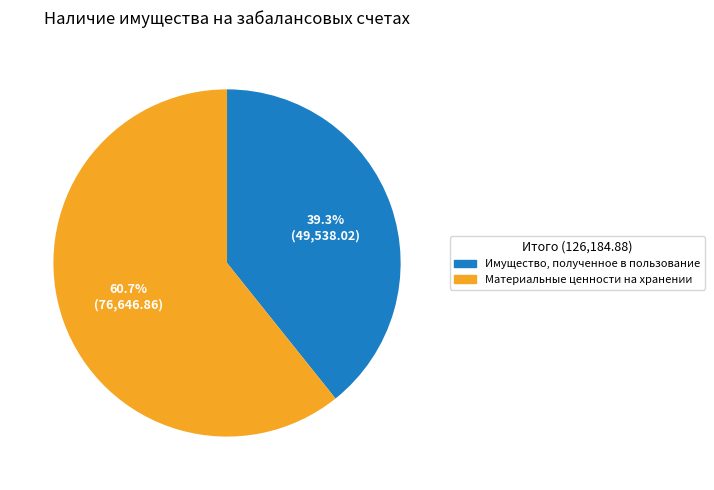

What percentage is the Имущество, полученное в пользование slice, to the nearest percent?

39%